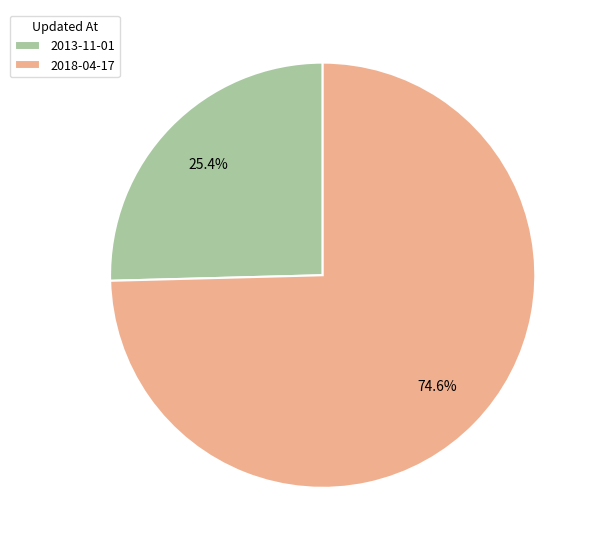

To the nearest percent, what percentage of the pie is 2018-04-17?

75%